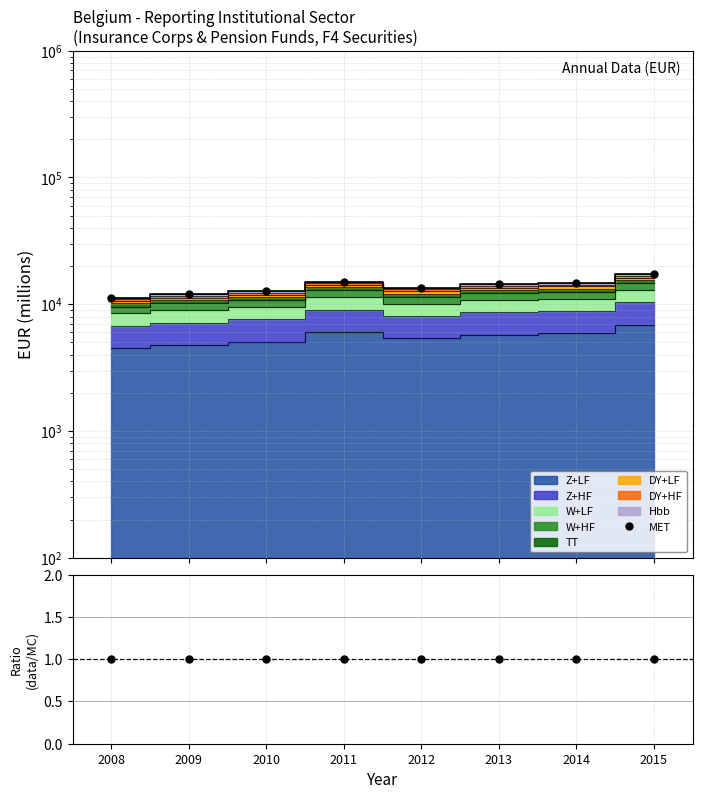

True or false: data/MC and MET intersect in this chart.

False